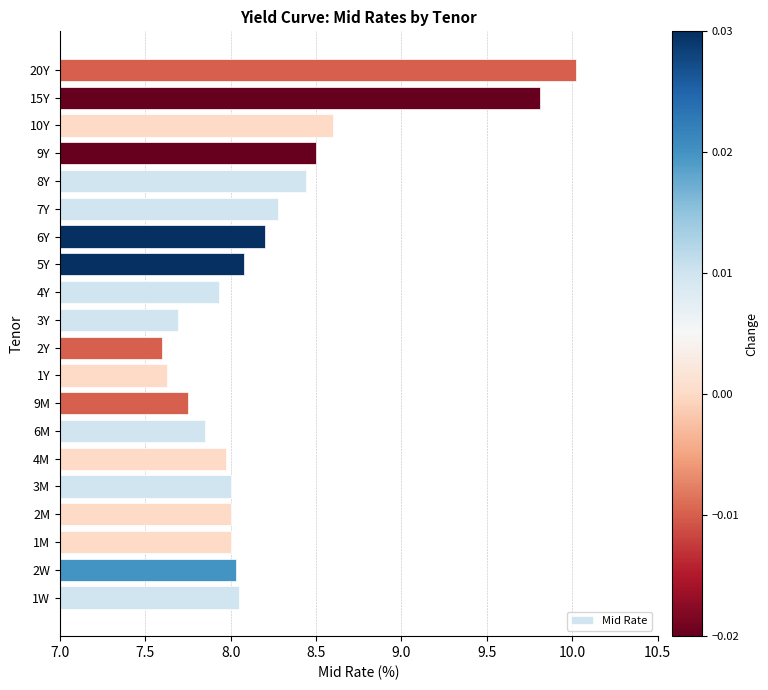

How many bars are there in total?

20